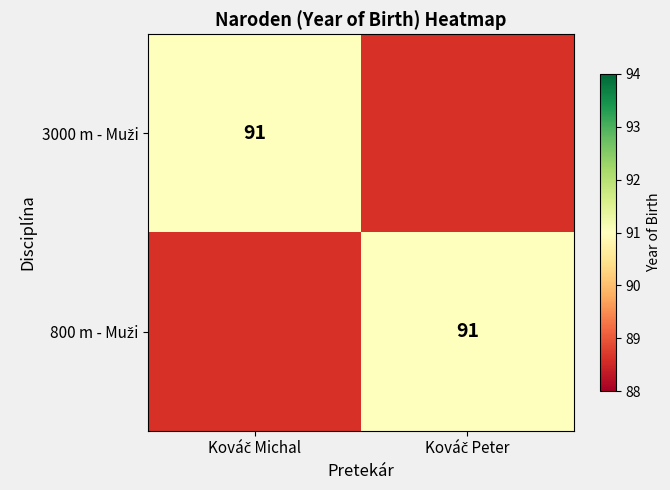

Which series has the largest total across all categories?

3000 m - Muži